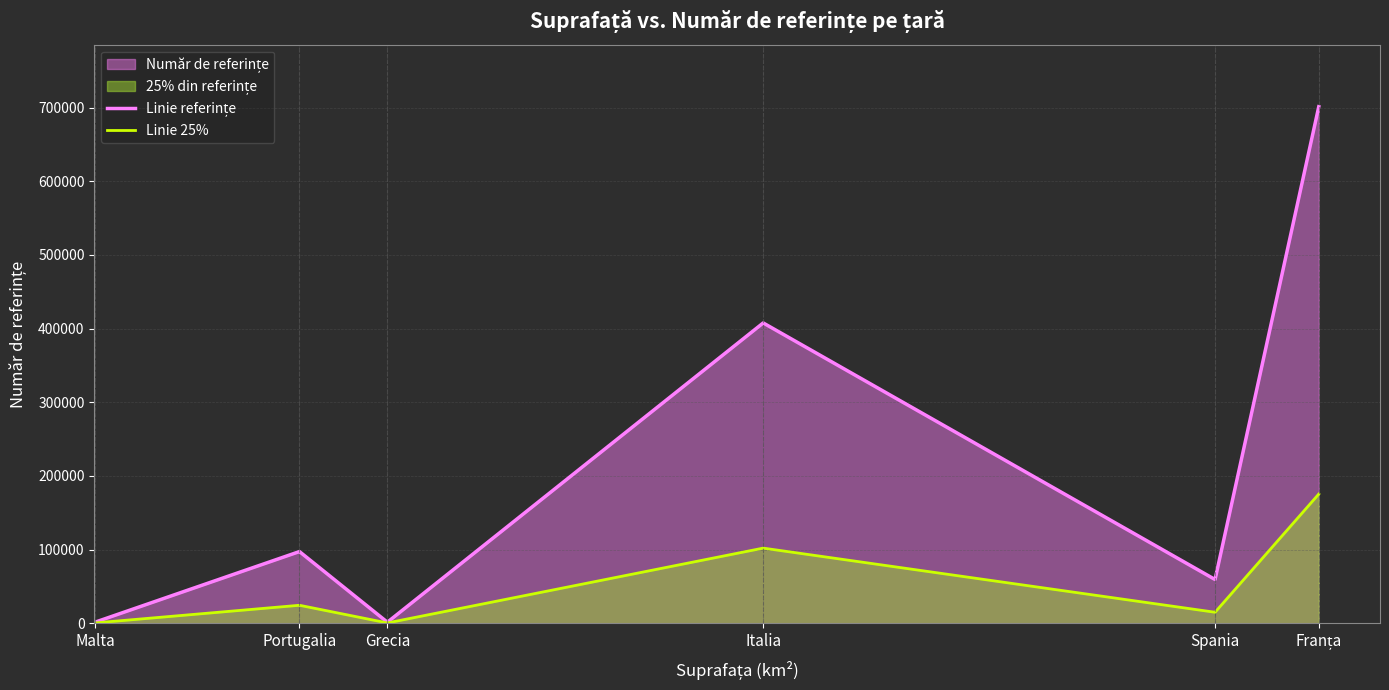

What is the difference between the Linie referințe values at Franța and Portugalia?

604033.0